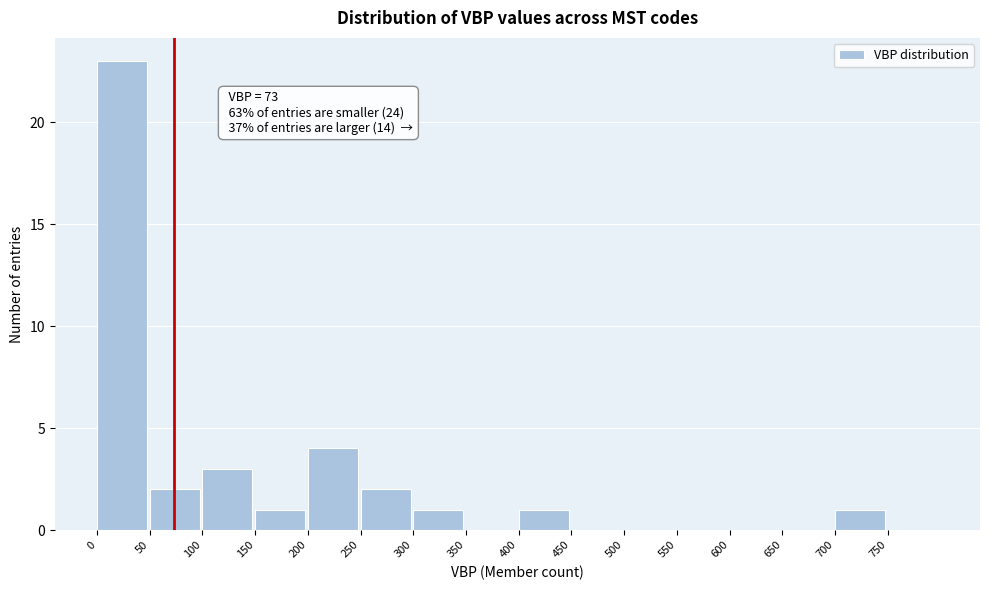

Which range on the x-axis has the tallest bar?

0 to 50